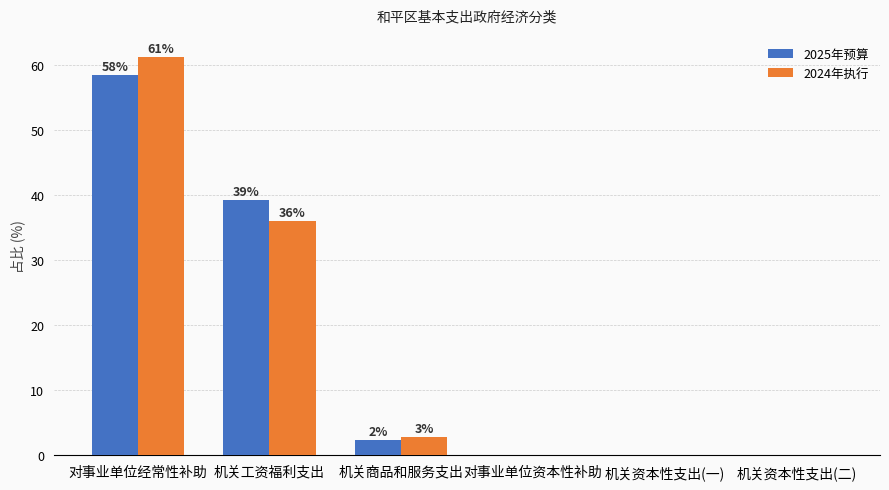

How many groups of bars are there?

6